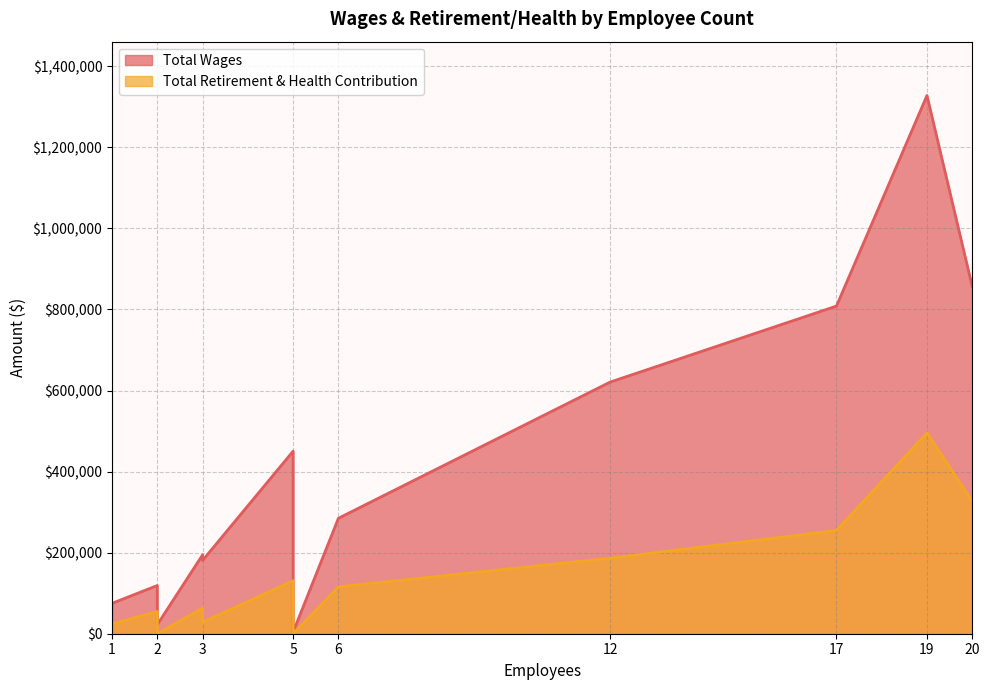

True or false: Total Retirement & Health Contribution and Total Wages intersect in this chart.

False